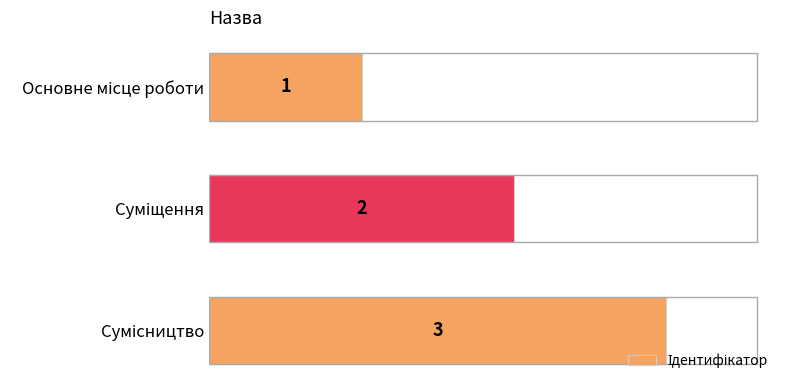

Count the values in the range 1 to 3.

3